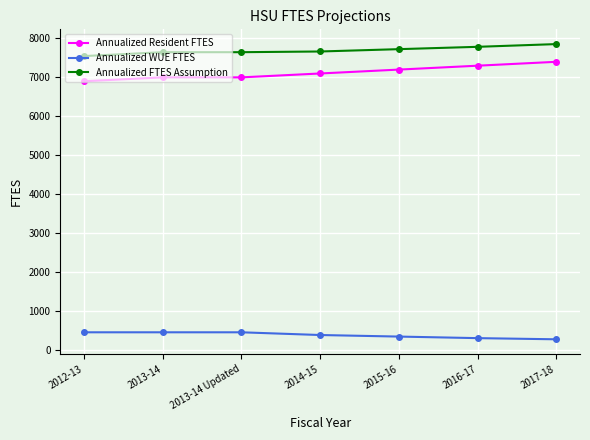

True or false: Annualized Resident FTES has a value of 11108 at 2015-16.

False